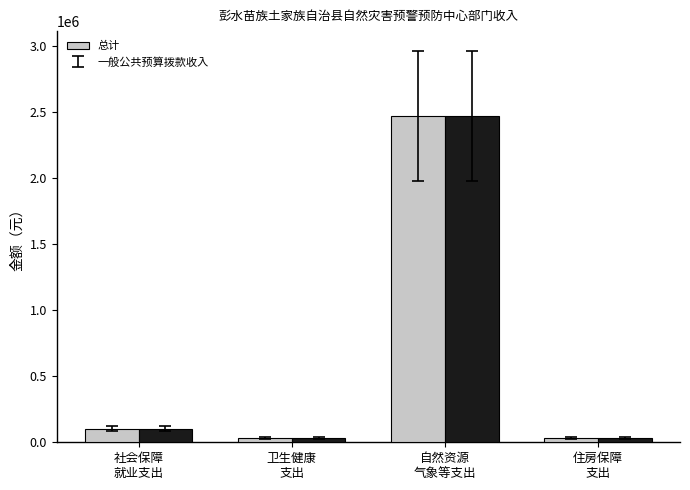

What is the difference between the maximum and minimum values in the 总计 series?

2442133.1